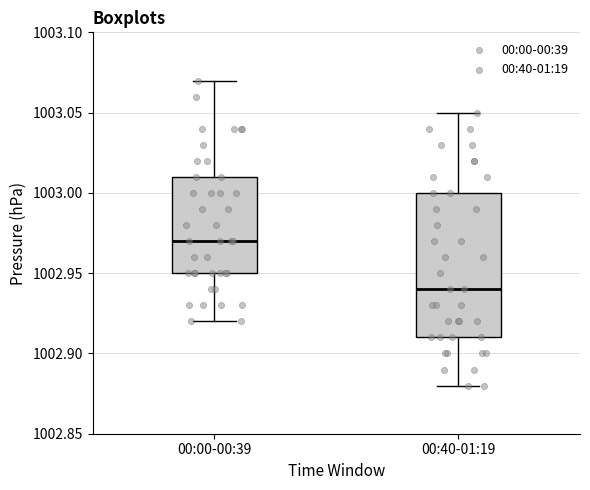

Reading left to right, read every box against the y-axis: the position of its median line, the range the box covers, and the ends of its whiskers. The values are not printed on the chart, so give them approximately, as read against the axis.

00:00-00:39: median 1002.97, box 1002.95 to 1003.01, whiskers 1002.92 to 1003.07
00:40-01:19: median 1002.94, box 1002.91 to 1003.00, whiskers 1002.88 to 1003.05